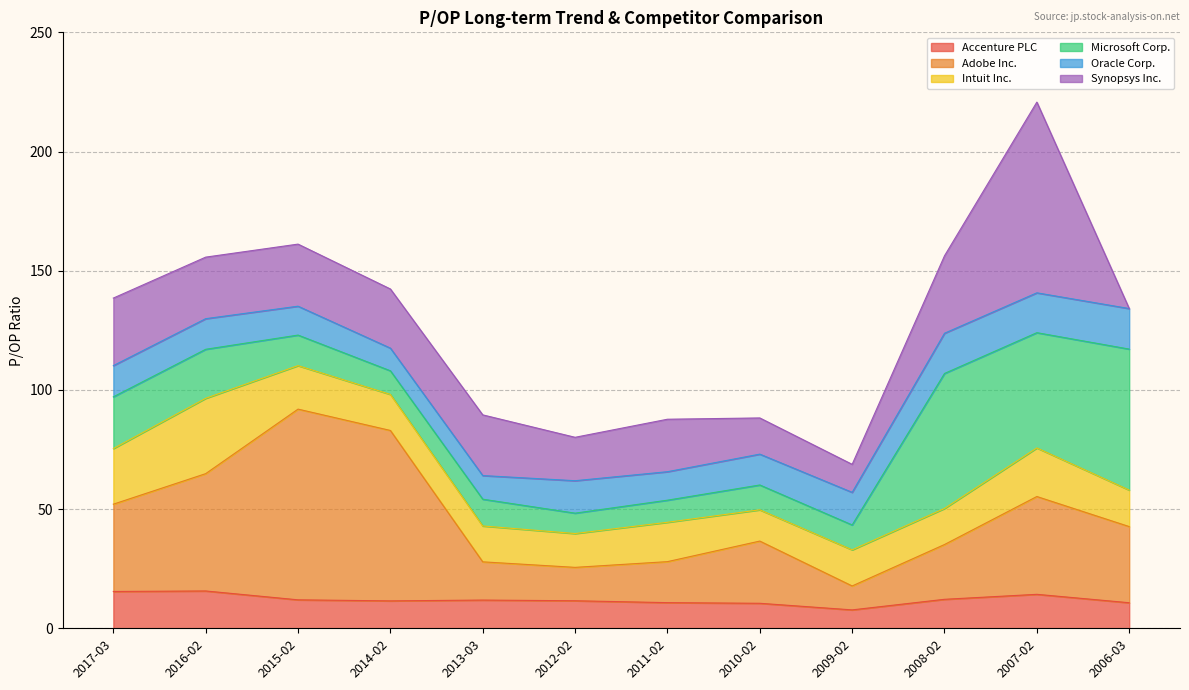

What is the difference between the Intuit Inc. values at 2011-02 and 2017-03?

6.8